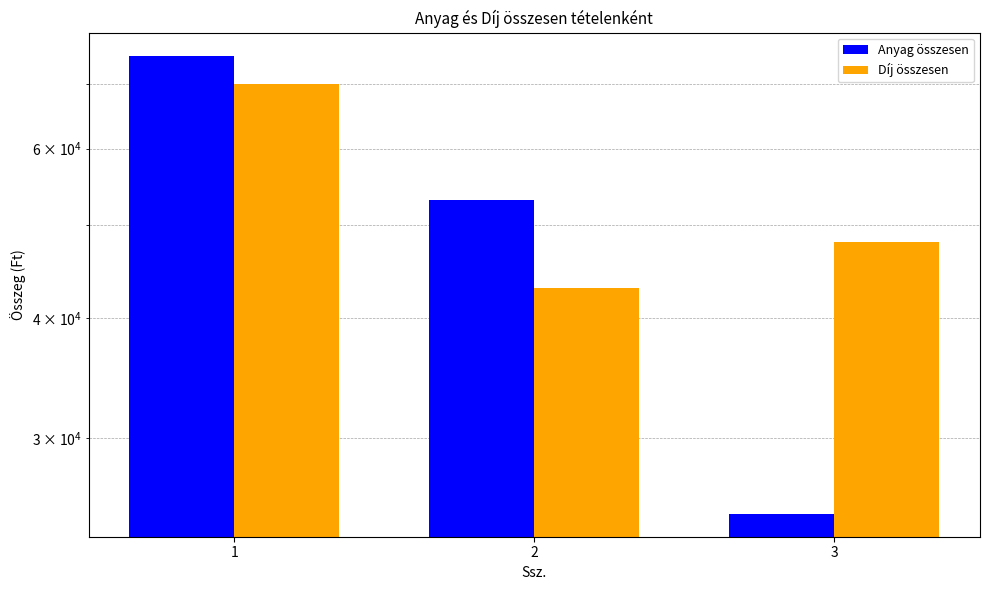

Which series changed the most between 2 and 3?

Anyag összesen